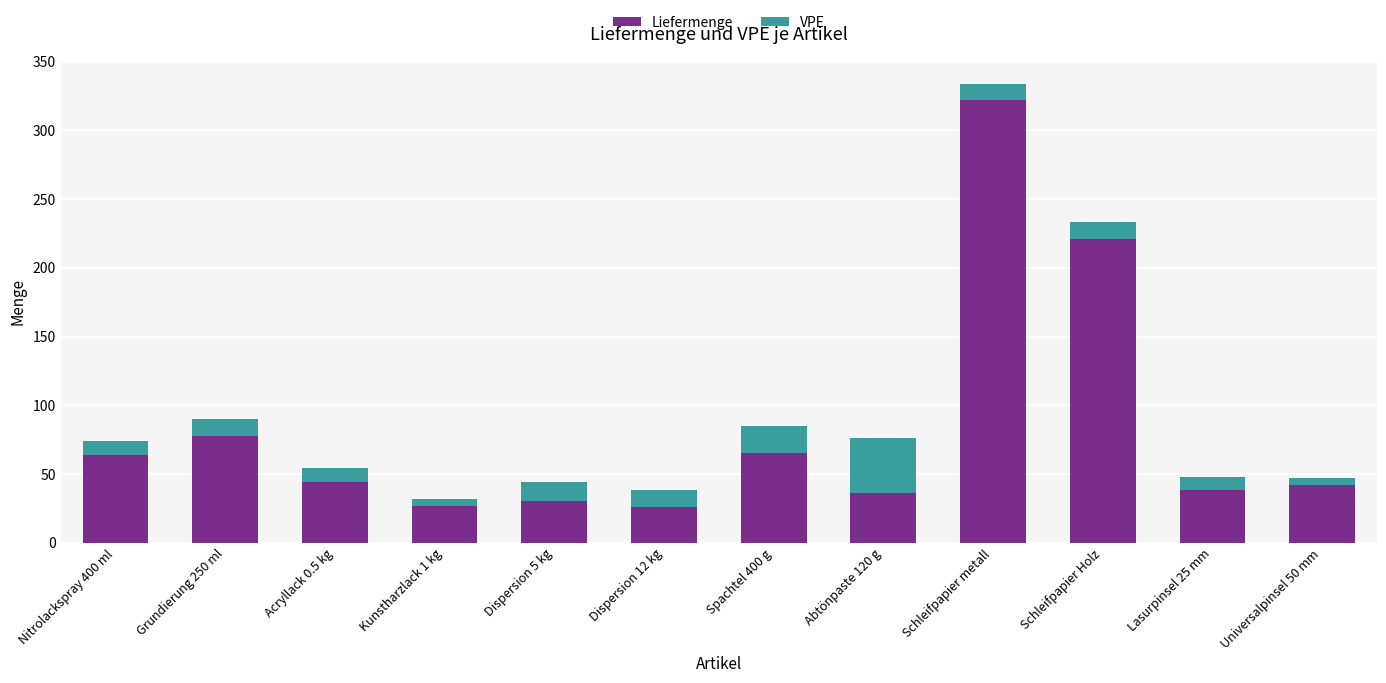

What is the average value of the Liefermenge series?

83